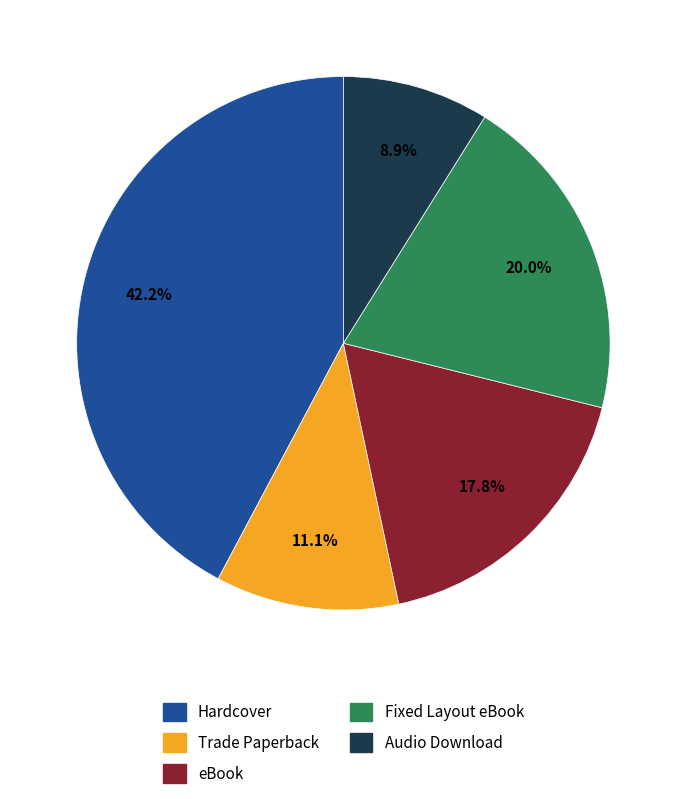

How many slices are in this pie chart?

5